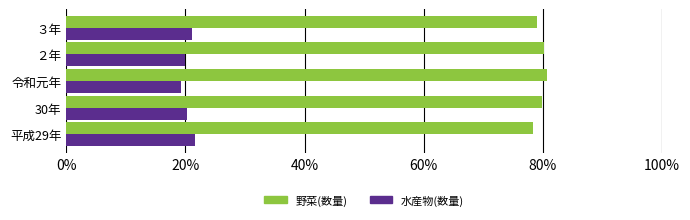

What is the spread (max minus min) of values at 平成29年?

56.7